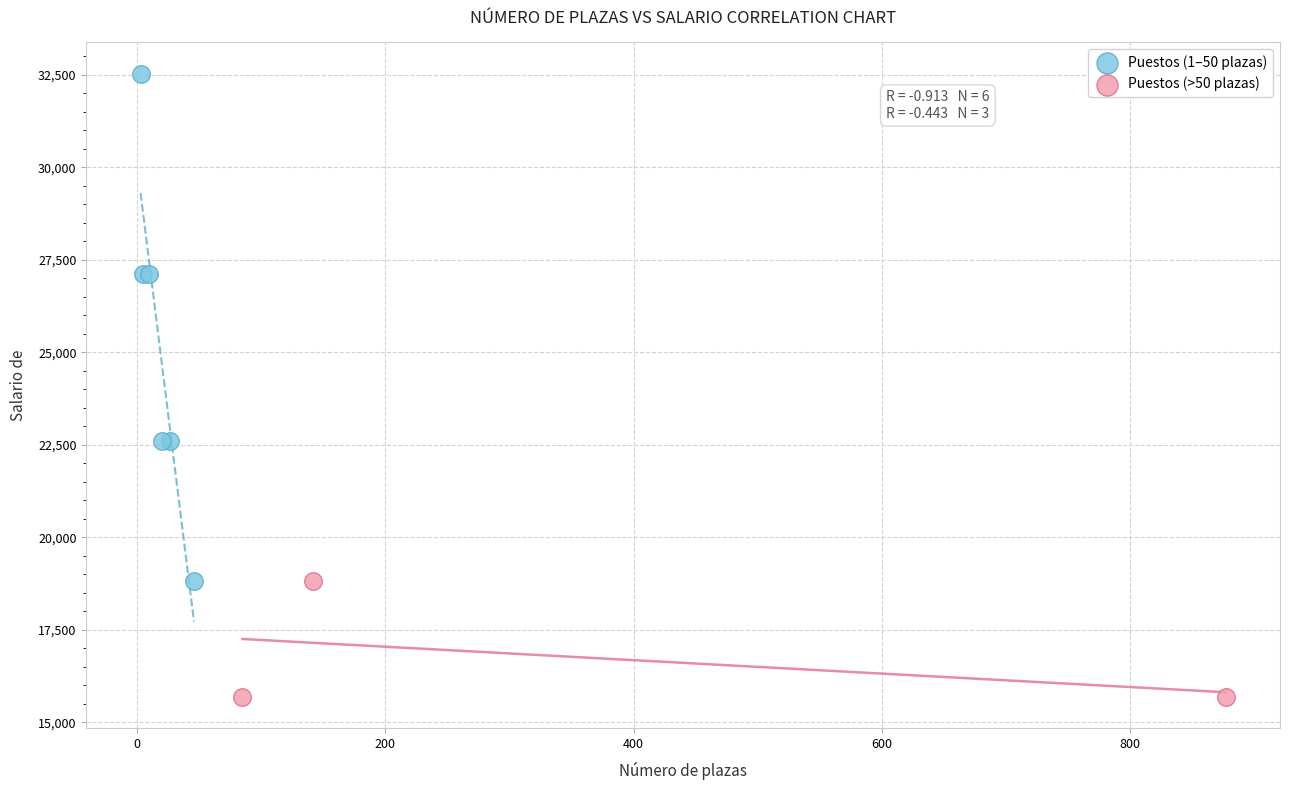

Which series reaches the minimum Y coordinate?

Puestos (>50 plazas)